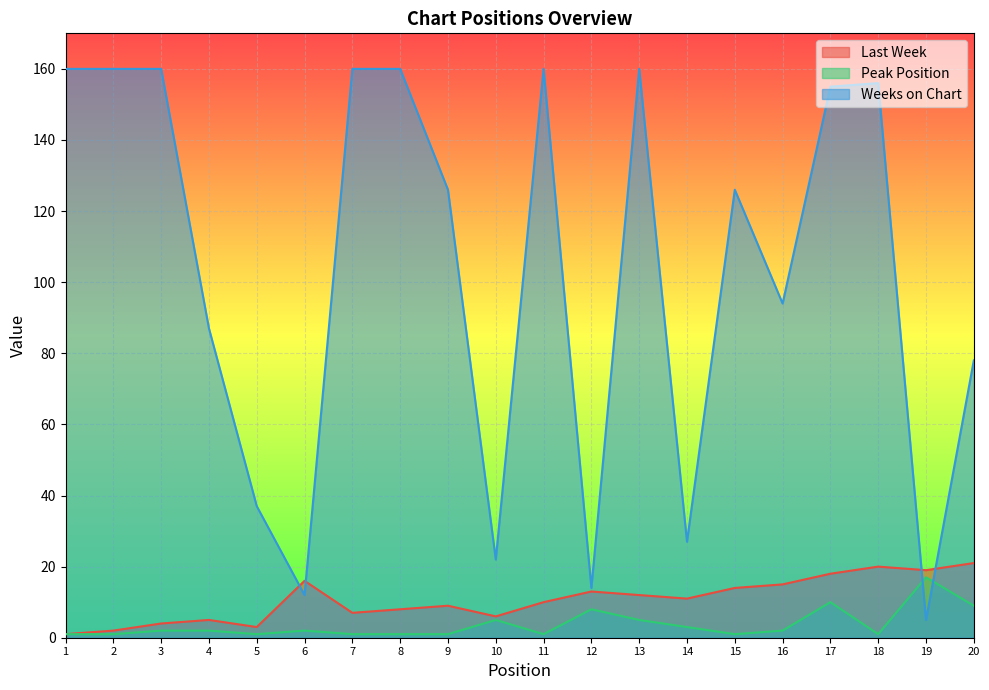

What value does the Last Week series have at 18, to the nearest 10?

20